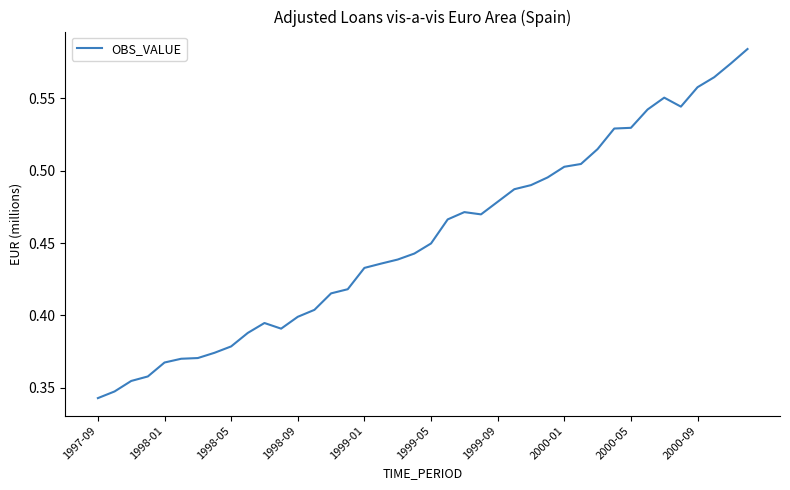

Does the chart display data point markers on the line(s)?

No